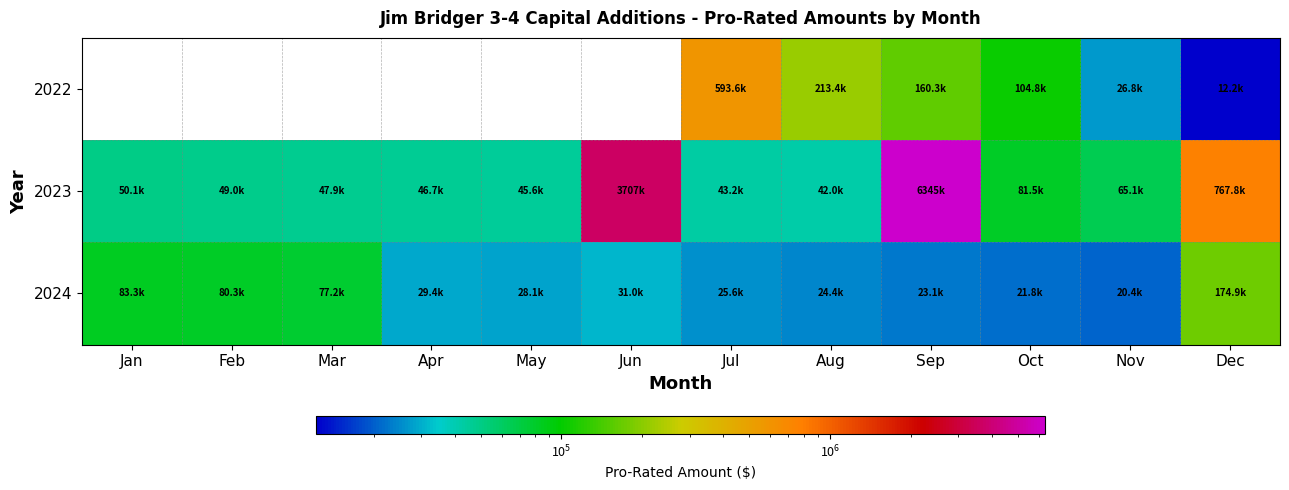

Which label corresponds to the smallest value in the chart?

Dec